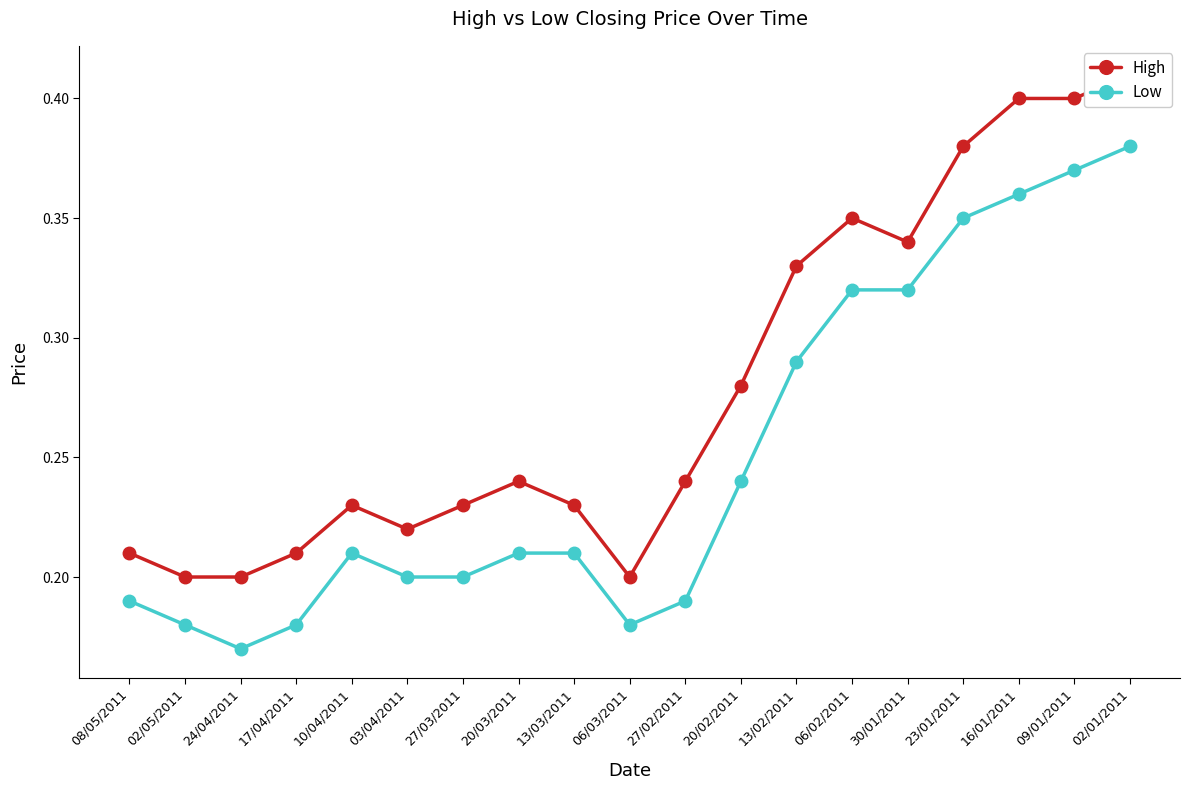

Reading right to left, list all the values displayed in this chart.

High: 0.4	0.4	0.4	0.4	0.3	0.3	0.3	0.3	0.2	0.2	0.2	0.2	0.2	0.2	0.2	0.2	0.2	0.2	0.2
Low: 0.4	0.4	0.4	0.3	0.3	0.3	0.3	0.2	0.2	0.2	0.2	0.2	0.2	0.2	0.2	0.2	0.2	0.2	0.2